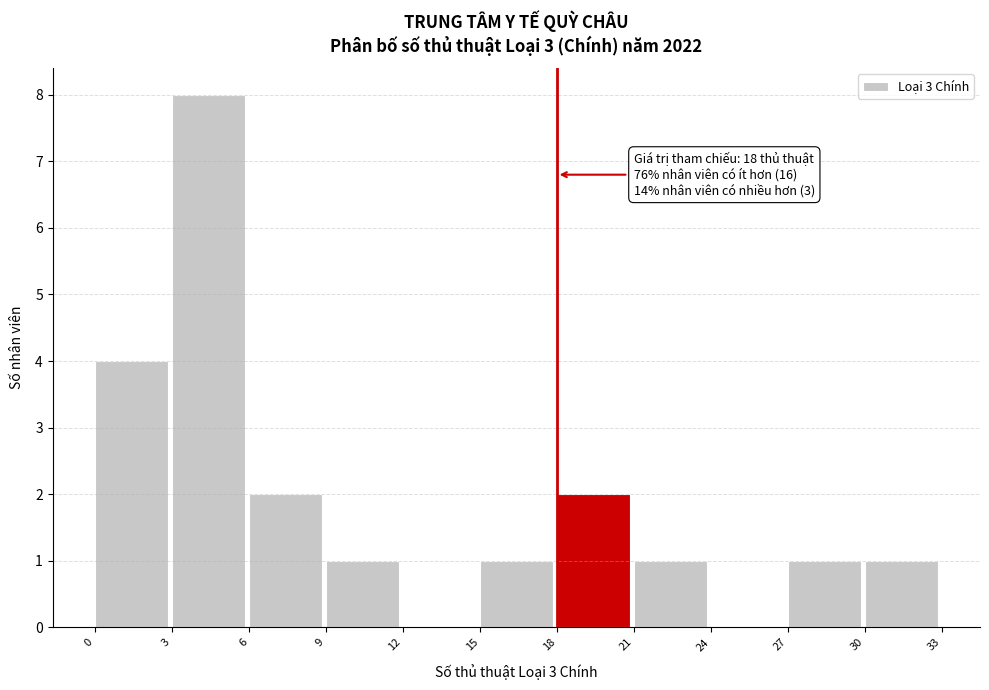

Over which range of the x-axis is the bar tallest?

3 to 6